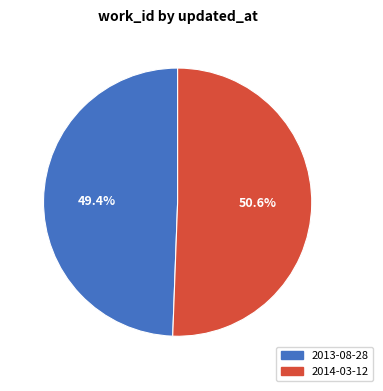

Which has a higher value, 2014-03-12 or 2013-08-28?

2014-03-12